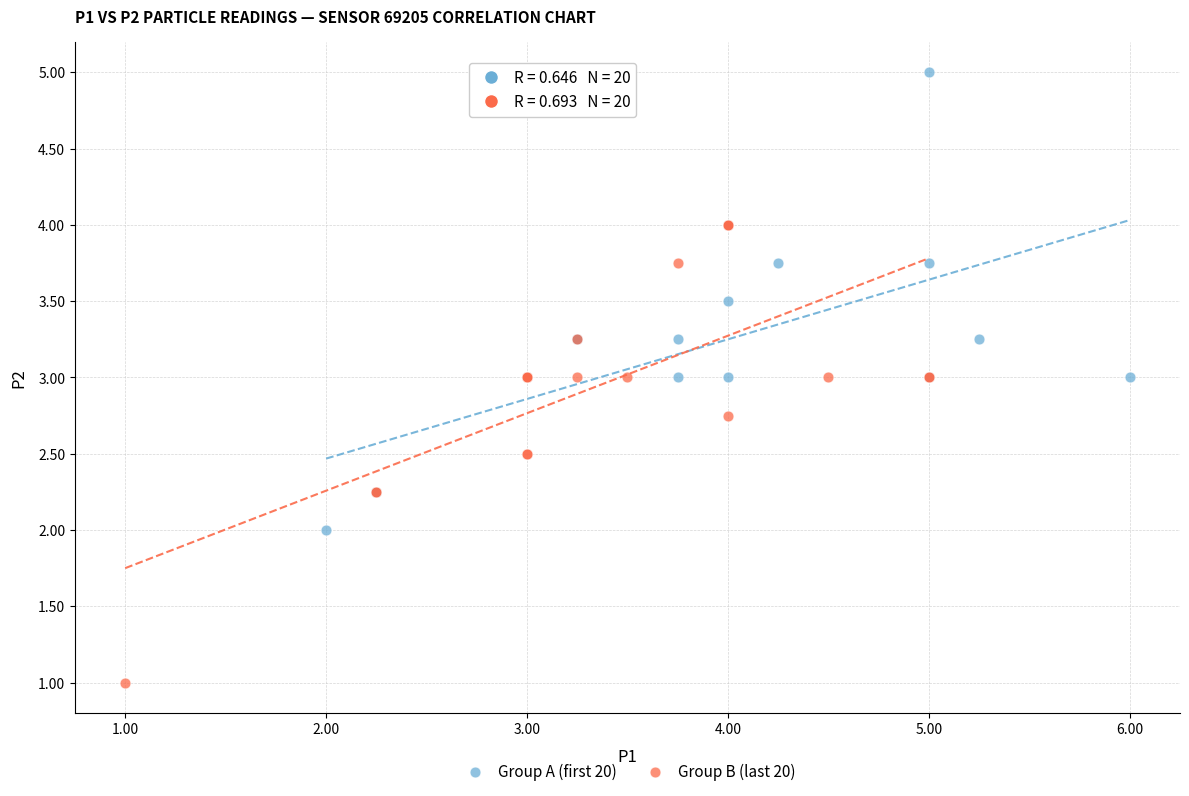

Which series contains the lowest Y value?

Group B (last 20)